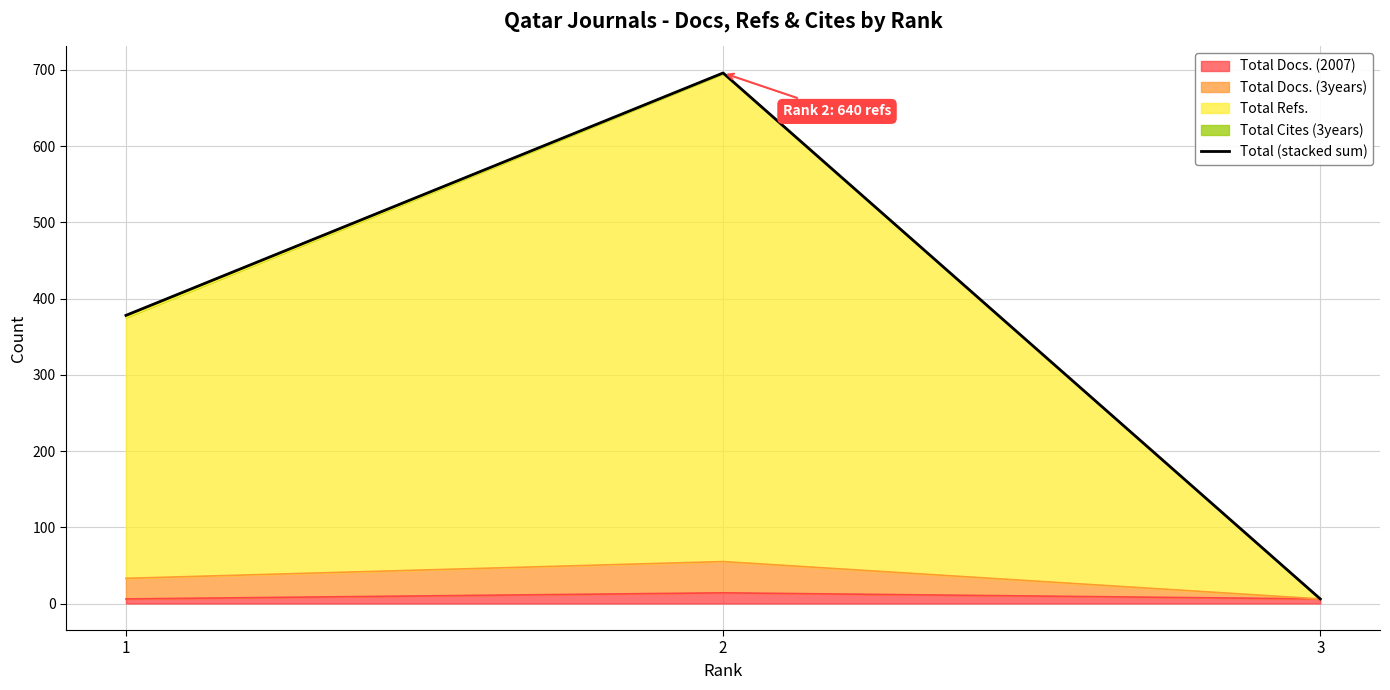

Reading left to right, list all the values displayed in this chart.

1=378	2=696	3=6